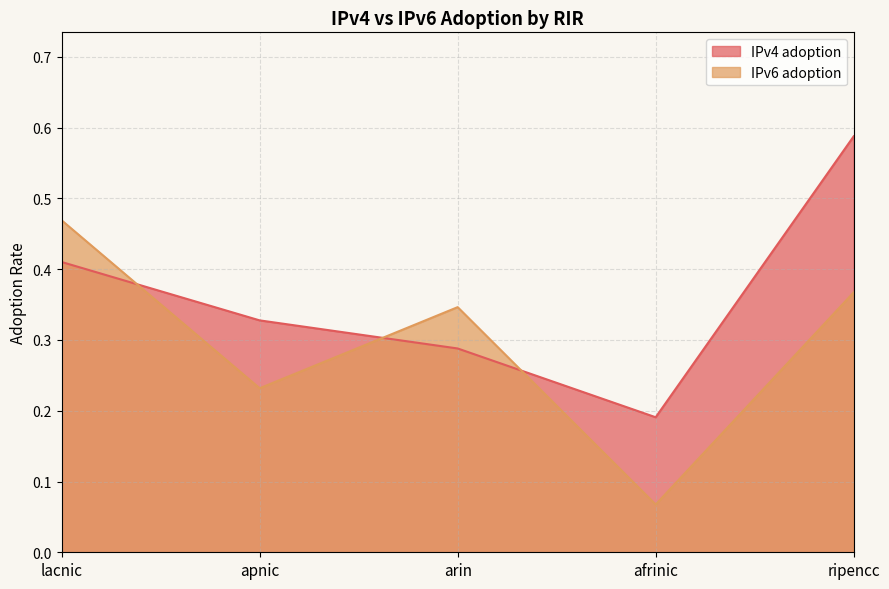

What is the difference between the maximum and minimum values in the IPv6 adoption series?

0.4